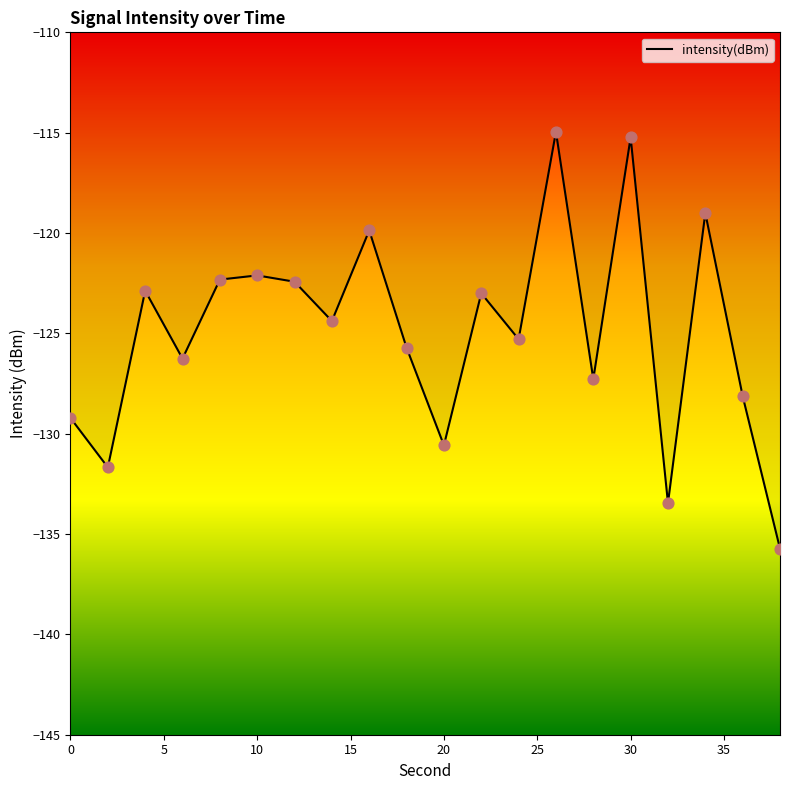

What is the greatest value displayed?

-115.0